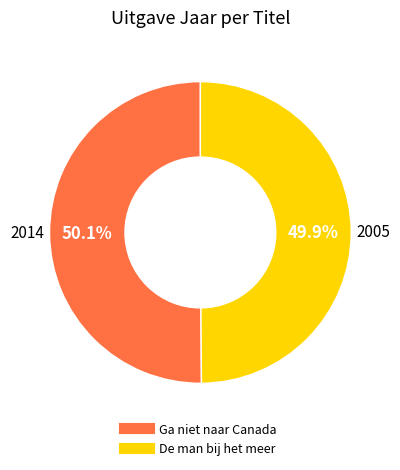

What percentage is the De man bij het meer slice, to the nearest percent?

50%